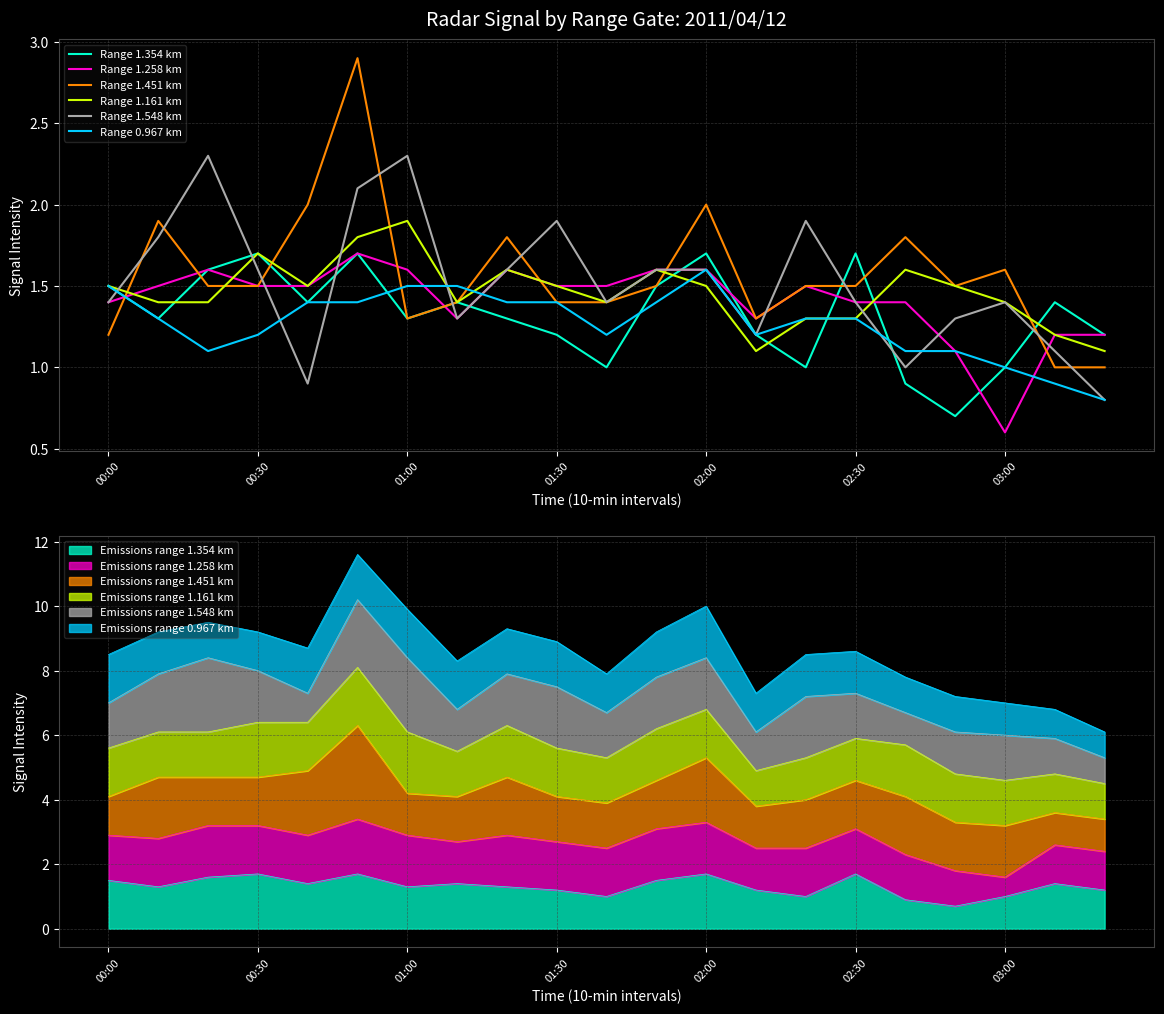

What is the average value of the Range 1.548 km series?

1.5